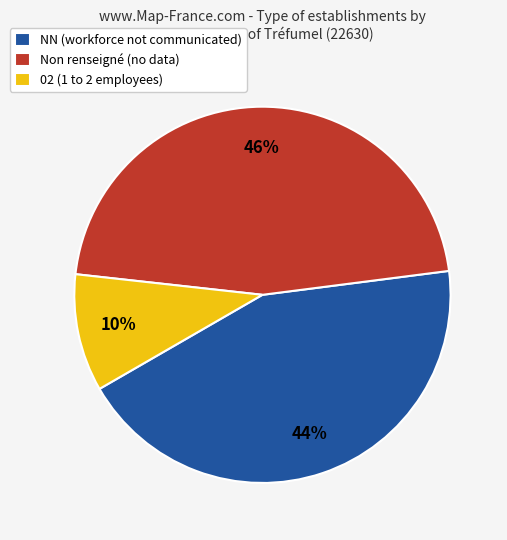

What is the smallest slice in the pie chart?

02 (1 to 2 employees)